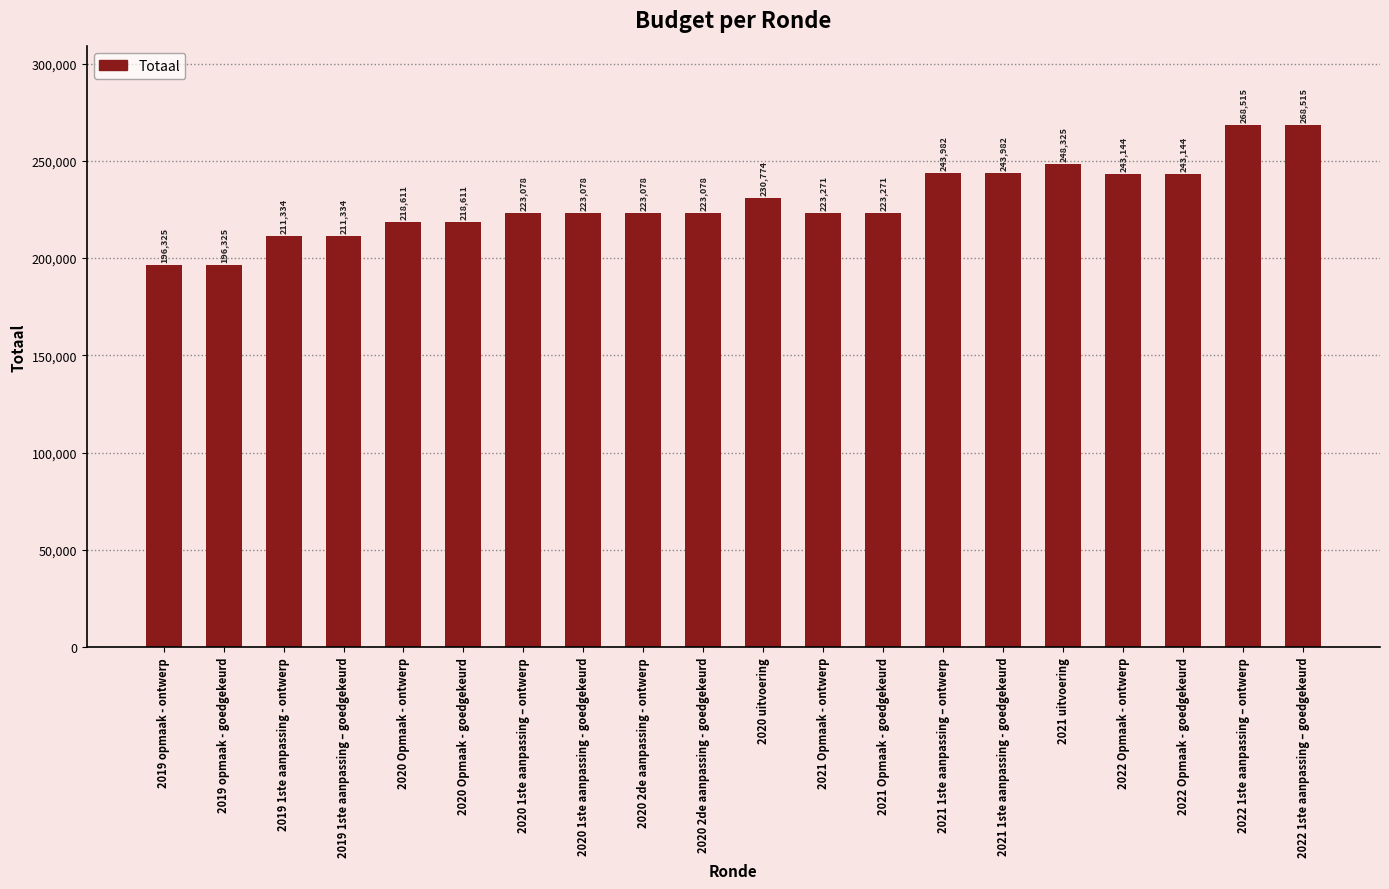

What is the label of the 19th bar from the left?

2022 1ste aanpassing – ontwerp